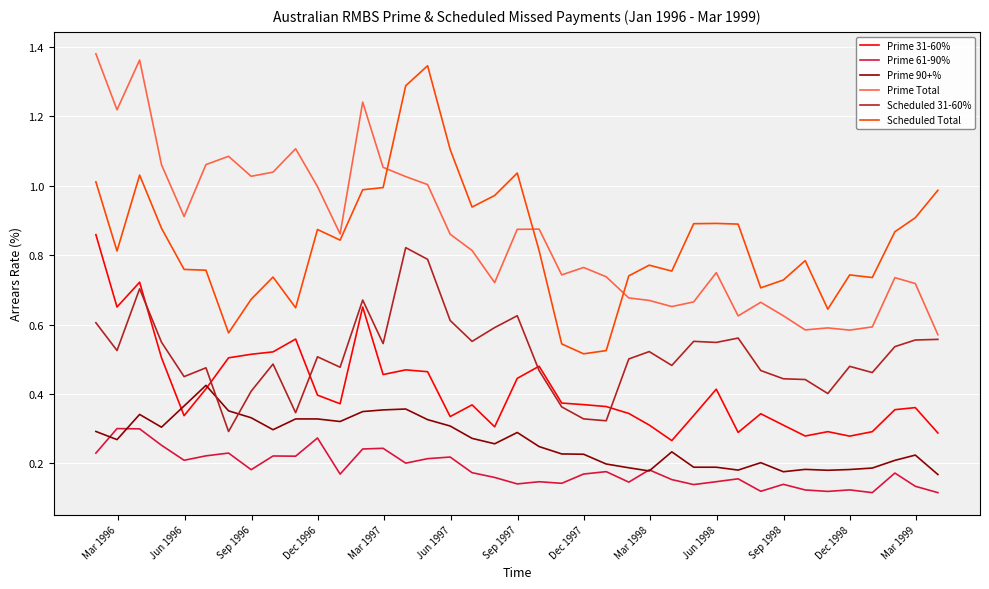

True or false: Scheduled Total and Prime 61-90% intersect in this chart.

False